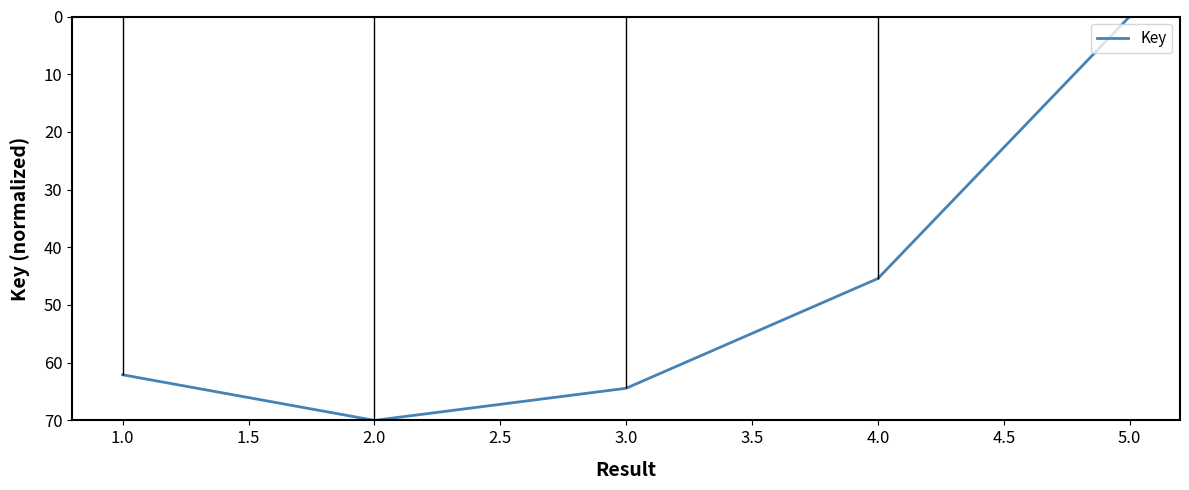

Does the chart display data point markers on the line(s)?

No